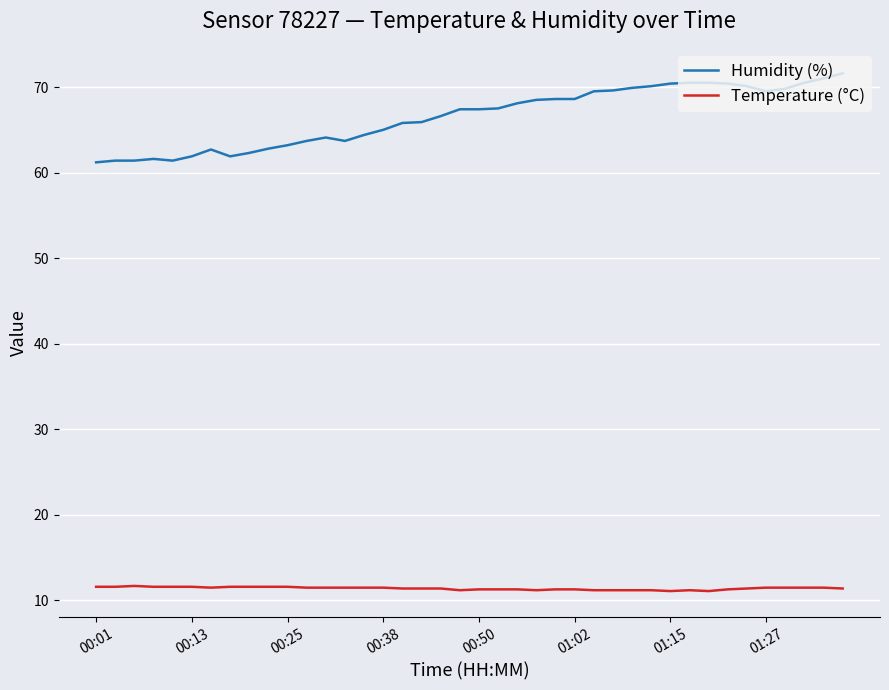

True or false: Humidity (%) and Temperature (°C) intersect in this chart.

False